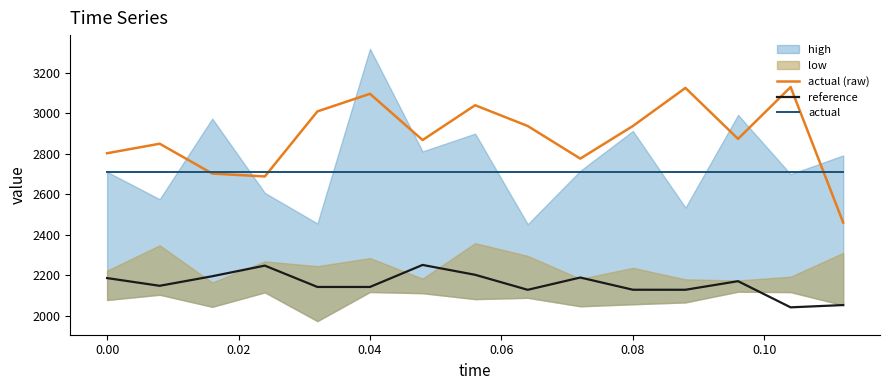

What is the value of the reference point at the 10th from the left?

2188.3